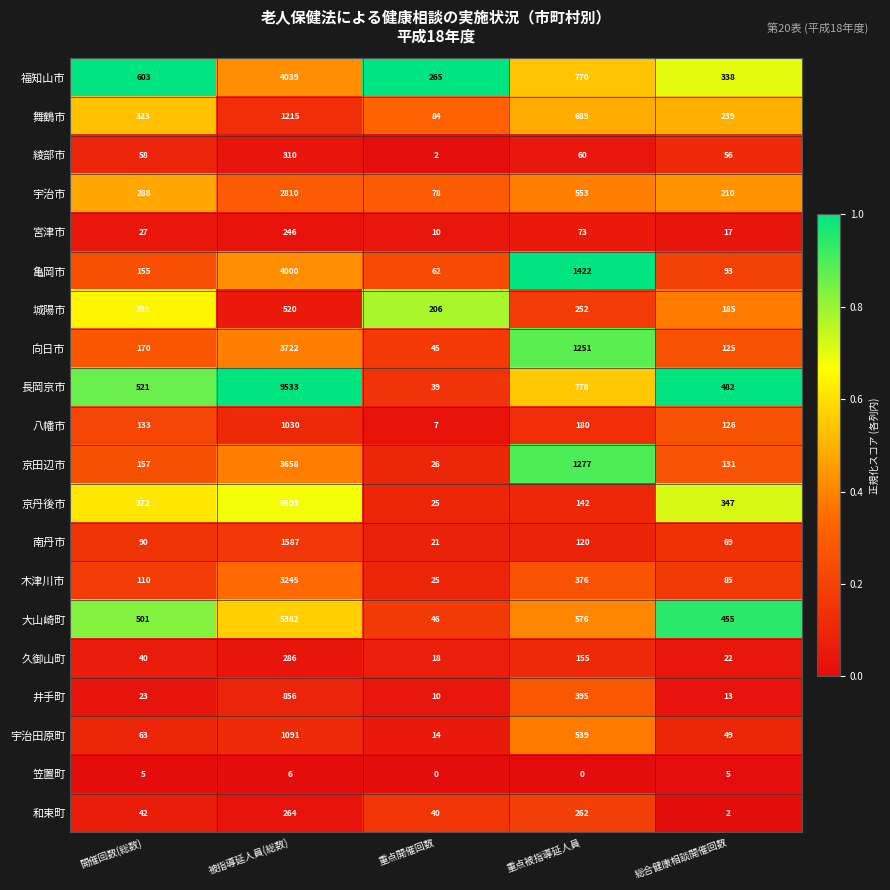

What is the spread (max minus min) of values at 重点開催回数?

265